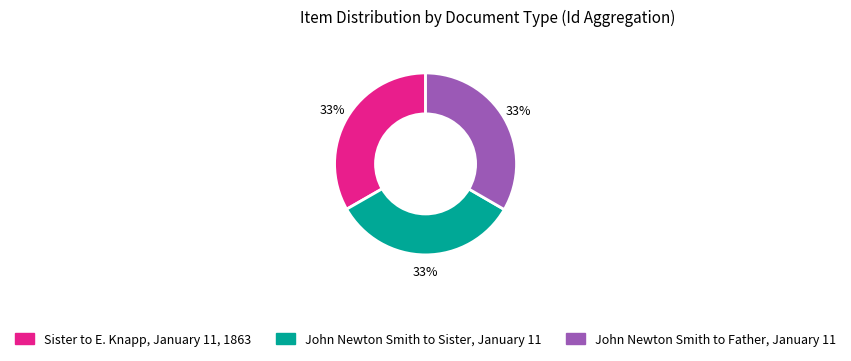

To the nearest percent, what is the combined percentage of Sister to E. Knapp, January 11, 1863 and John Newton Smith to Father, January 11?

67%